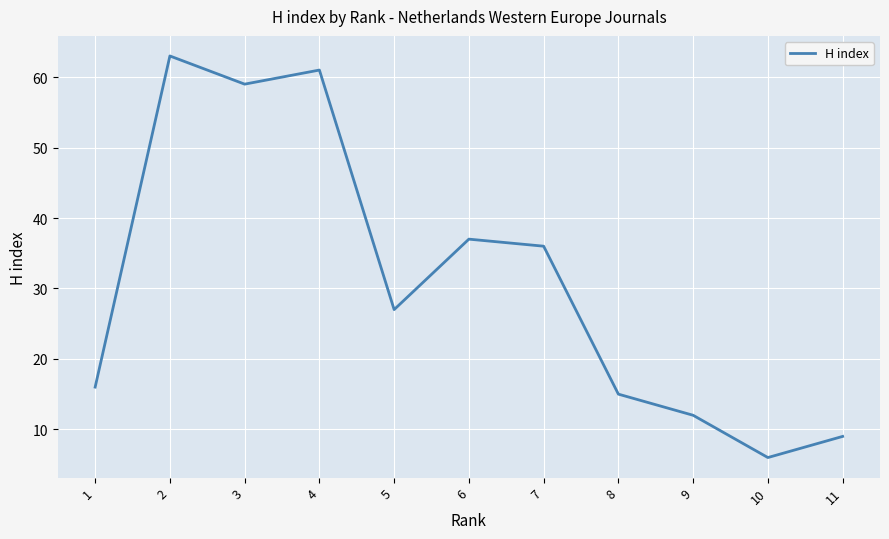

List the labels in order of value, largest first.

2, 4, 3, 6, 7, 5, 1, 8, 9, 11, 10